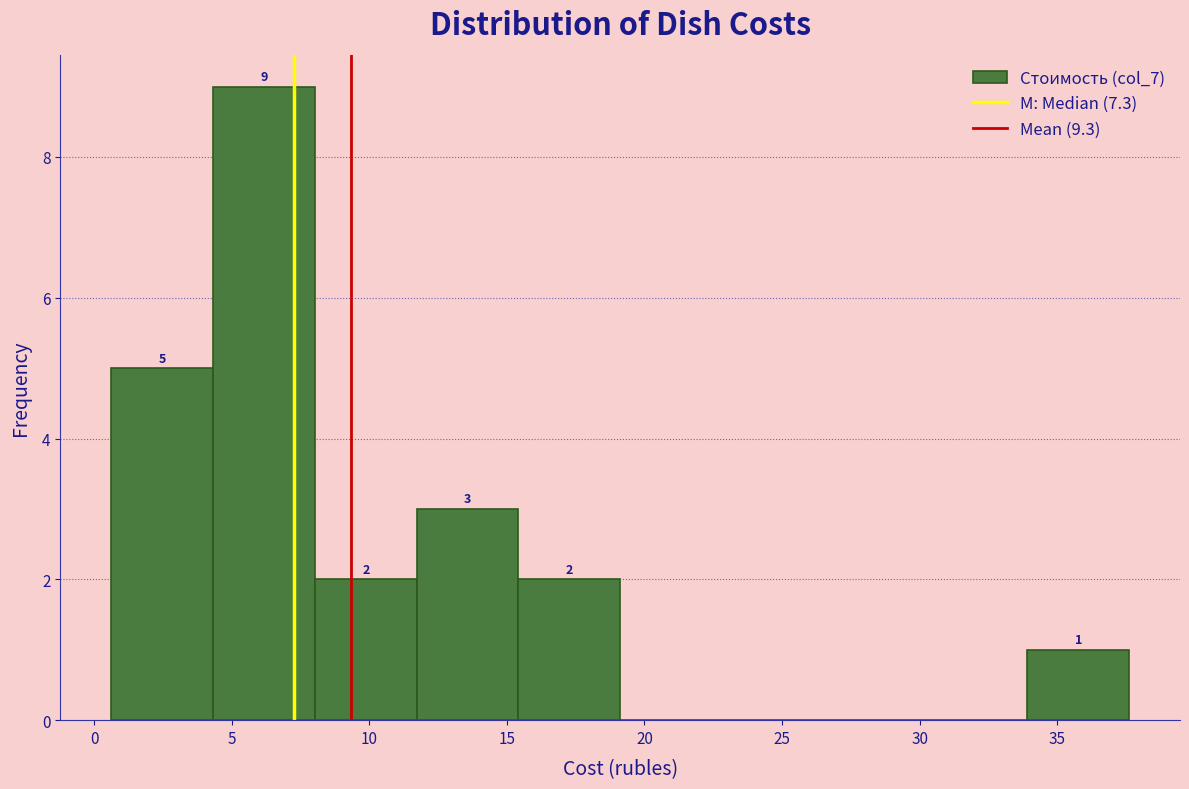

Which range on the x-axis has the tallest bar?

4.5 to 8.0